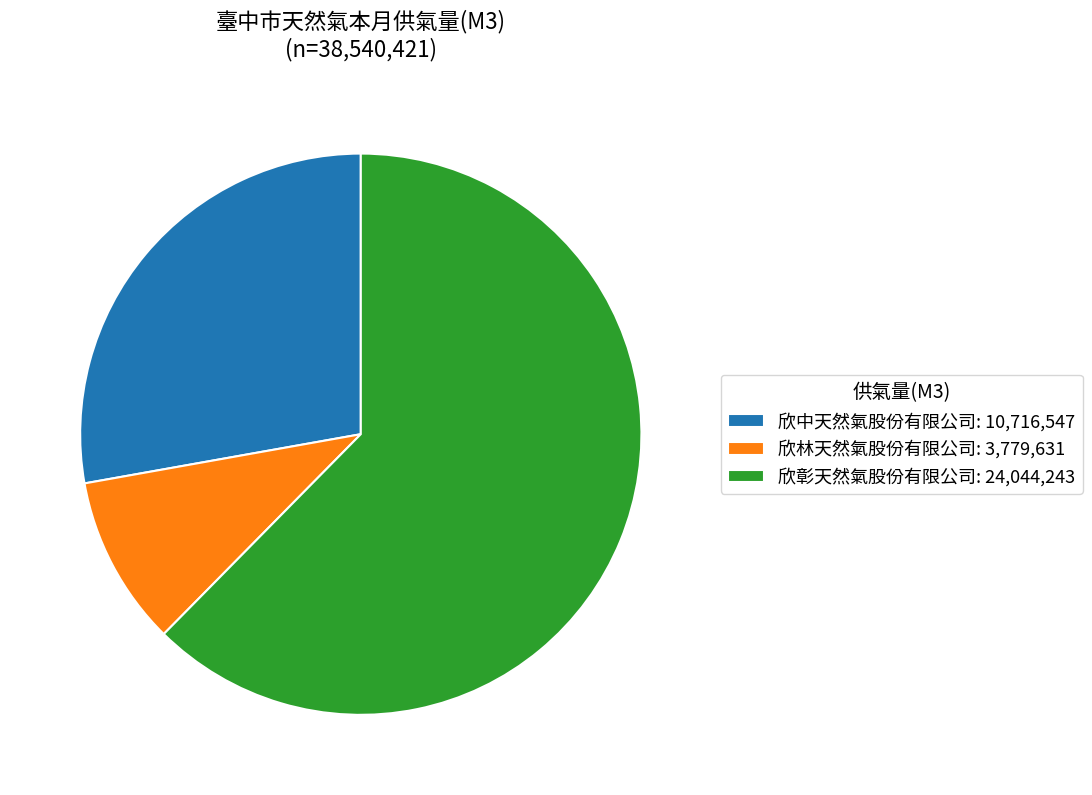

Is the sum of 欣中天然氣股份有限公司: 10,716,547 and 欣彰天然氣股份有限公司: 24,044,243 greater than half?

Yes